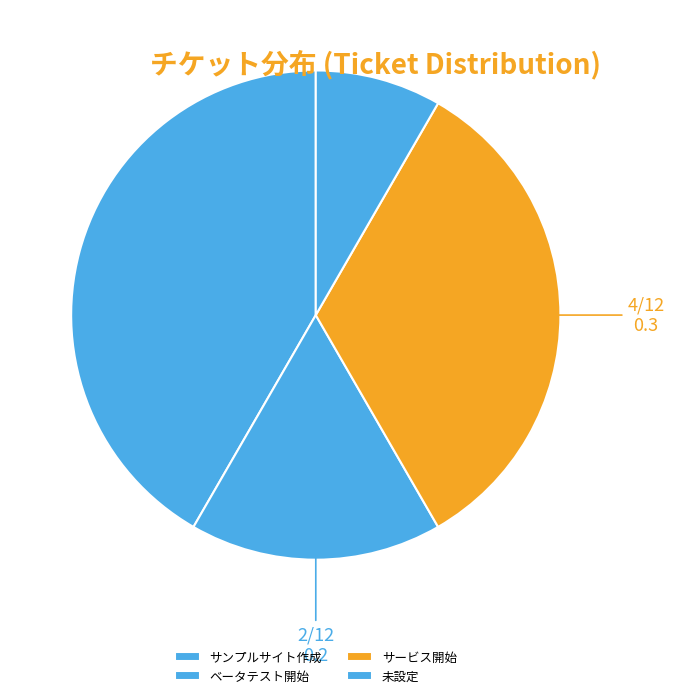

Rank the categories by value from highest to lowest.

サンプルサイト作成, サービス開始, ベータテスト開始, 未設定